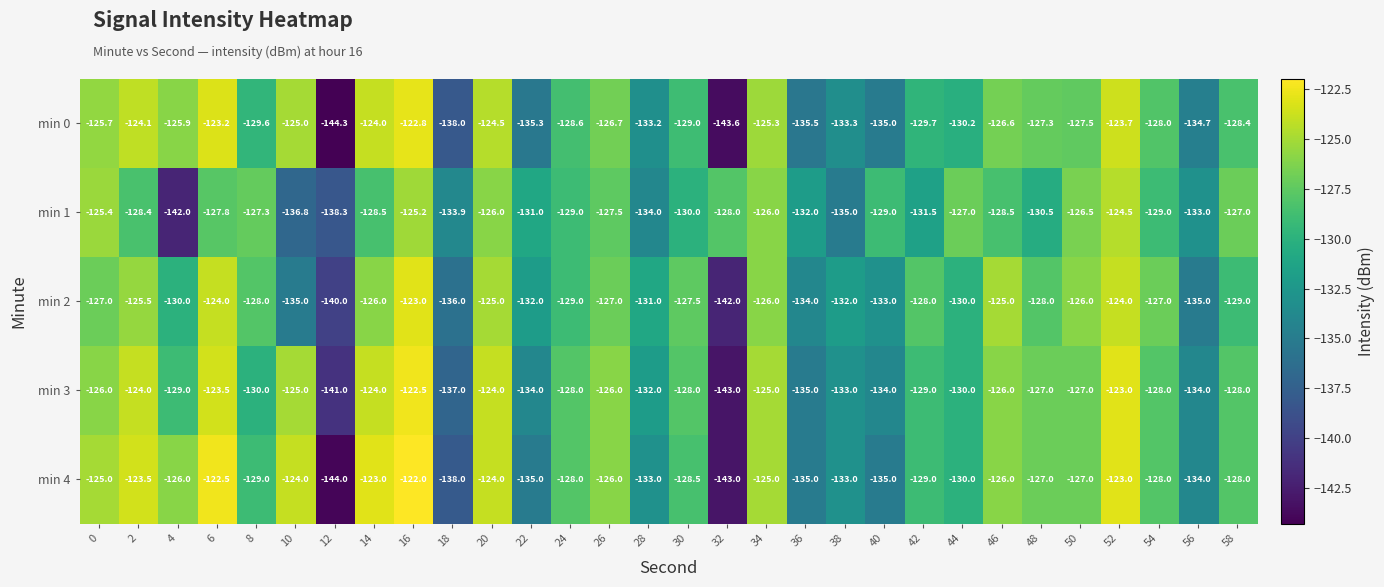

At 0, list the series in order from smallest to largest.

min 2, min 3, min 0, min 1, min 4